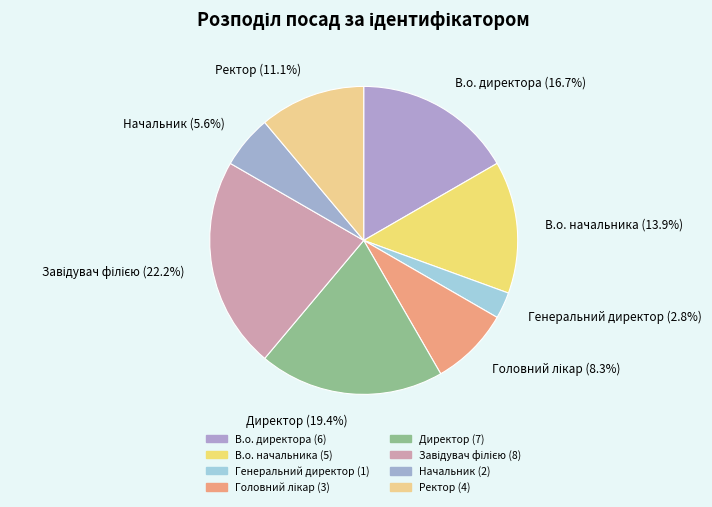

Is it true that Ректор is 26% of the pie?

False